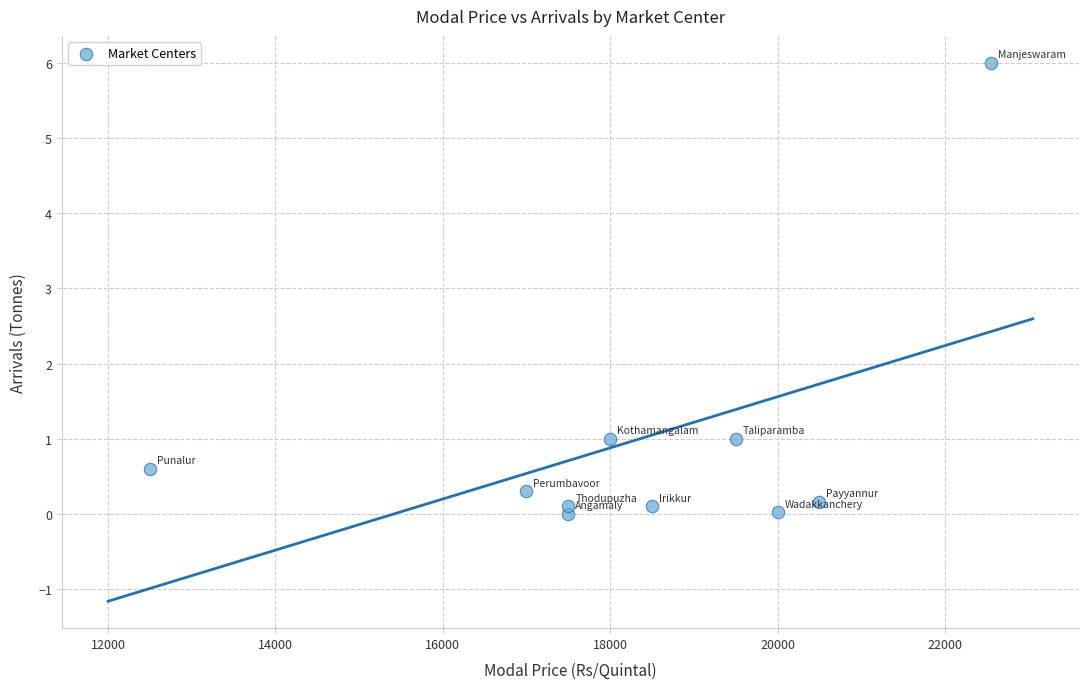

What is the average X value?

18355.0